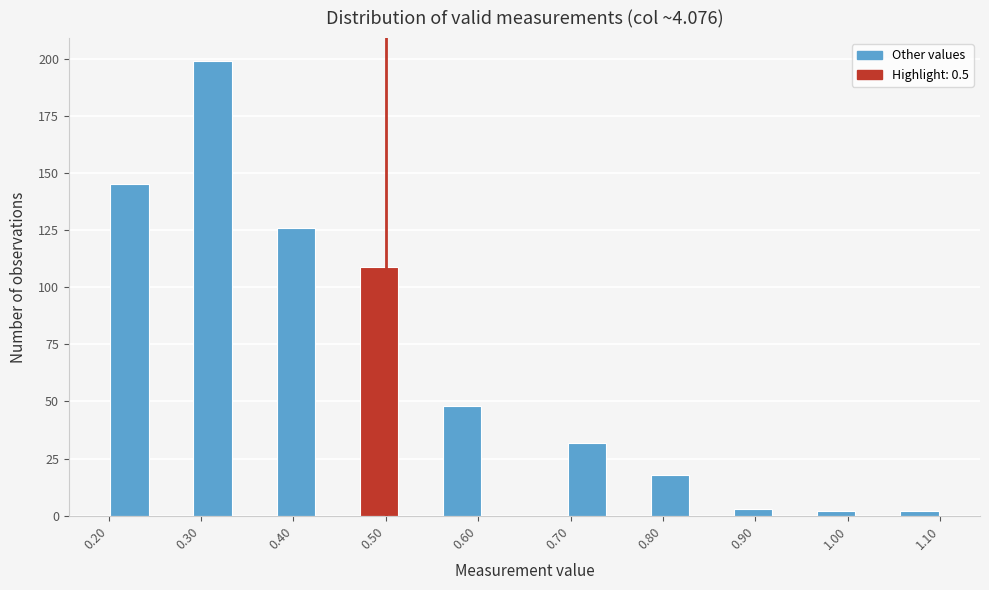

Reading left to right, transcribe this chart: for each bar, give the range it covers on the x-axis and its height. Neither the bar edges nor the heights are printed on the chart, so give them approximately, as read against the axes.

0.200 to 0.245: 145
0.245 to 0.290: 0
0.290 to 0.335: 200
0.335 to 0.380: 0
0.380 to 0.425: 125
0.425 to 0.470: 0
0.470 to 0.515: 110
0.515 to 0.560: 0
0.560 to 0.605: 50
0.605 to 0.650: 0
0.650 to 0.695: 0
0.695 to 0.740: 30
0.740 to 0.785: 0
0.785 to 0.830: 20
0.830 to 0.875: 0
0.875 to 0.920: under 5
0.920 to 0.965: 0
0.965 to 1.010: under 5
1.010 to 1.055: 0
1.055 to 1.100: under 5